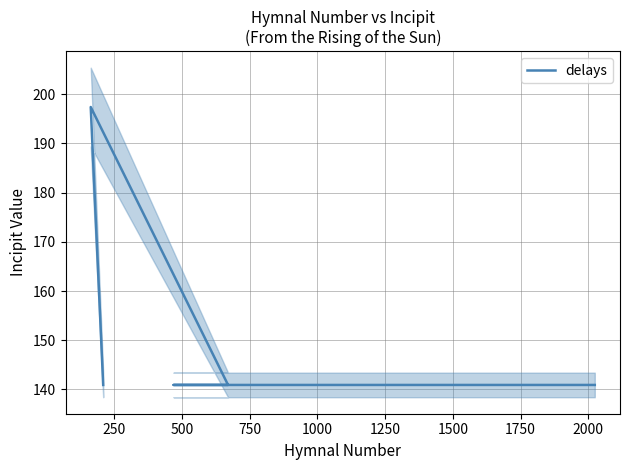

What is the value of the 2nd point from the left?

197.4